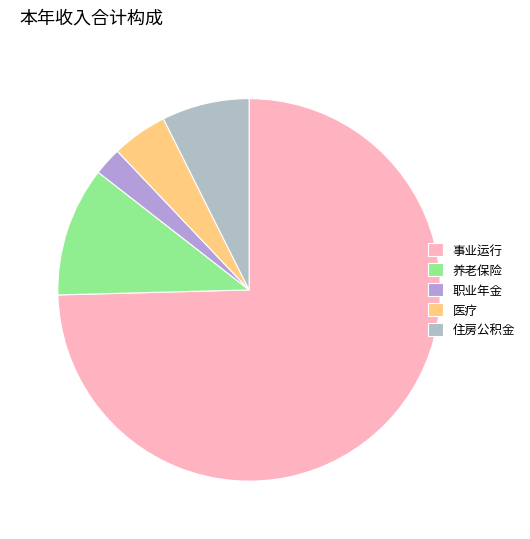

Does 住房公积金 account for over 50% of the chart?

No